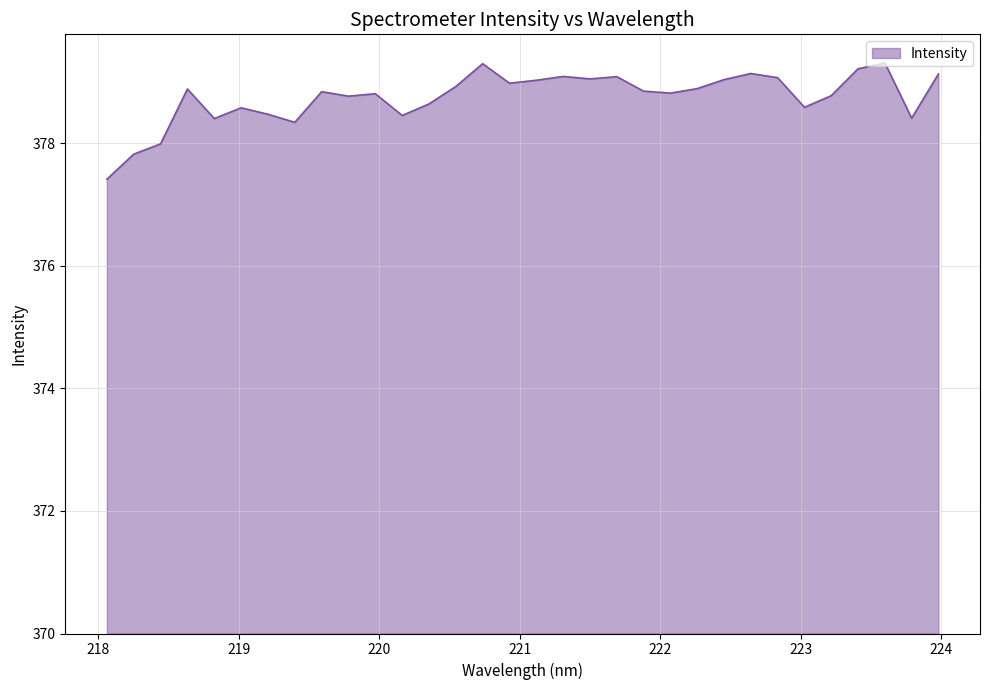

What is the greatest value displayed?

379.3